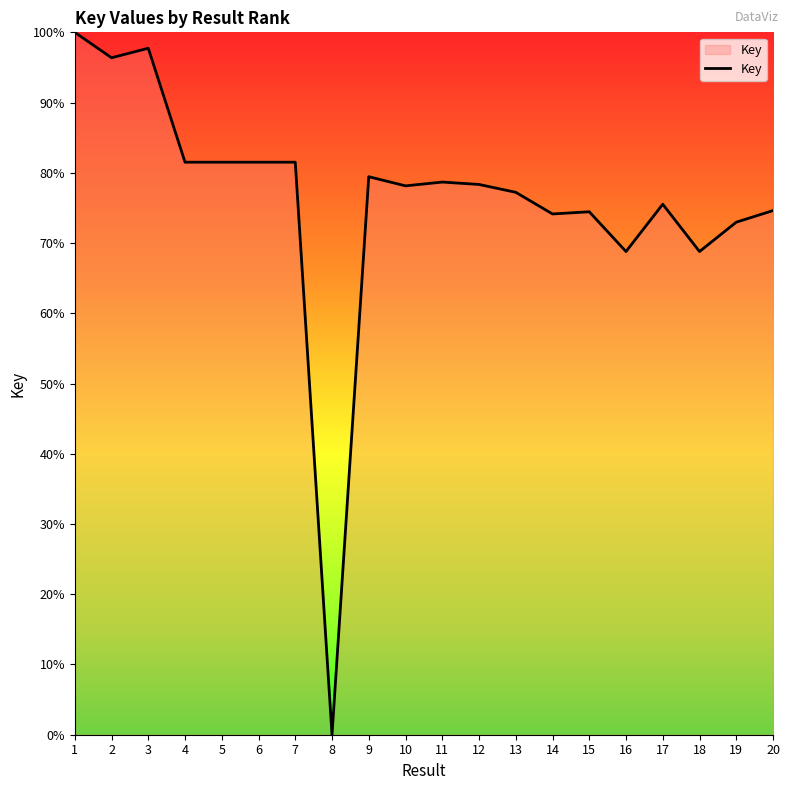

The chart shows a value of 39.6 at 17. True or false?

False